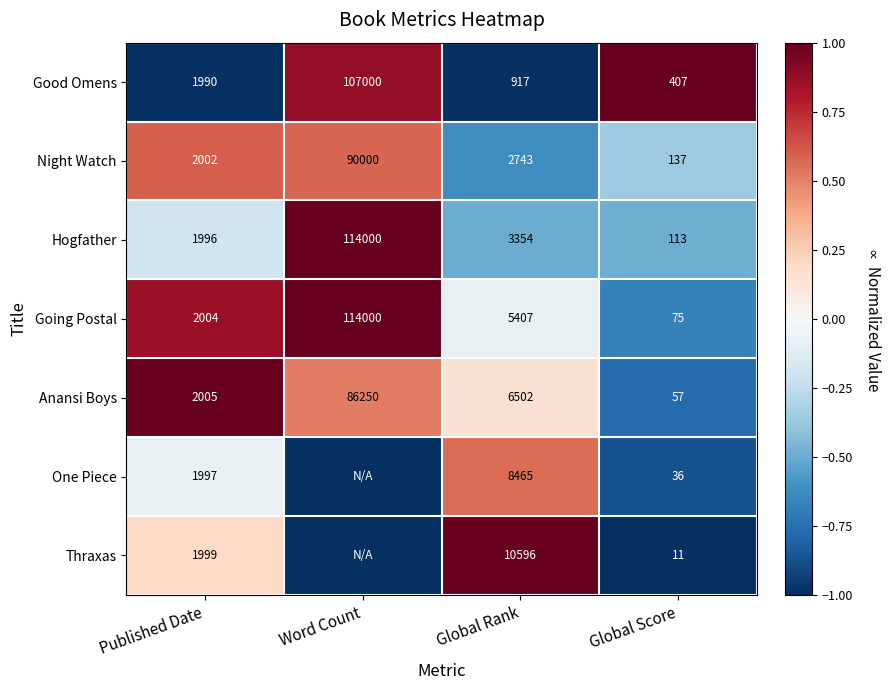

Is the value of Hogfather at Published Date greater than the value of Night Watch at Global Score?

Yes